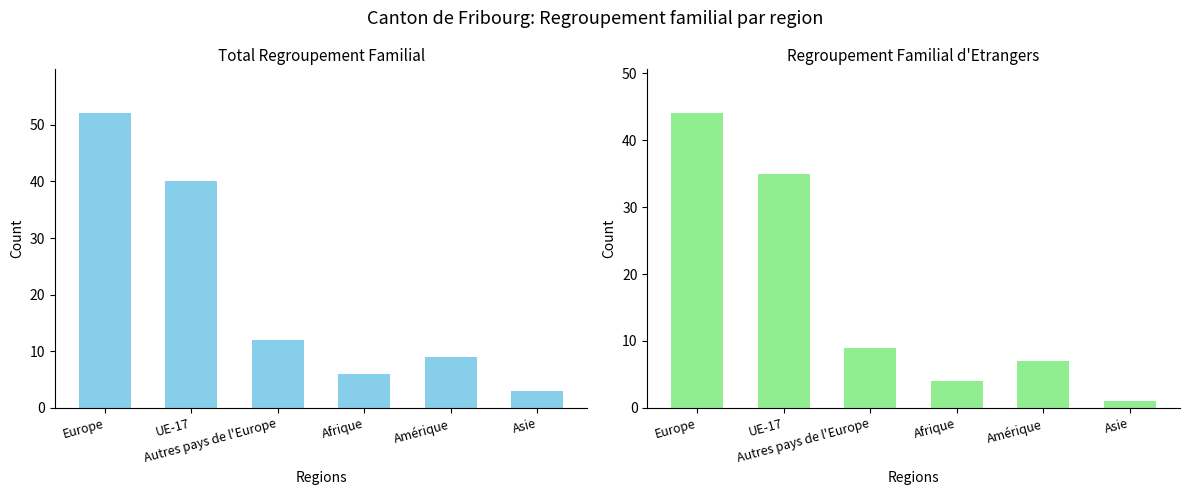

What is the label of the 4th bar from the left?

Afrique